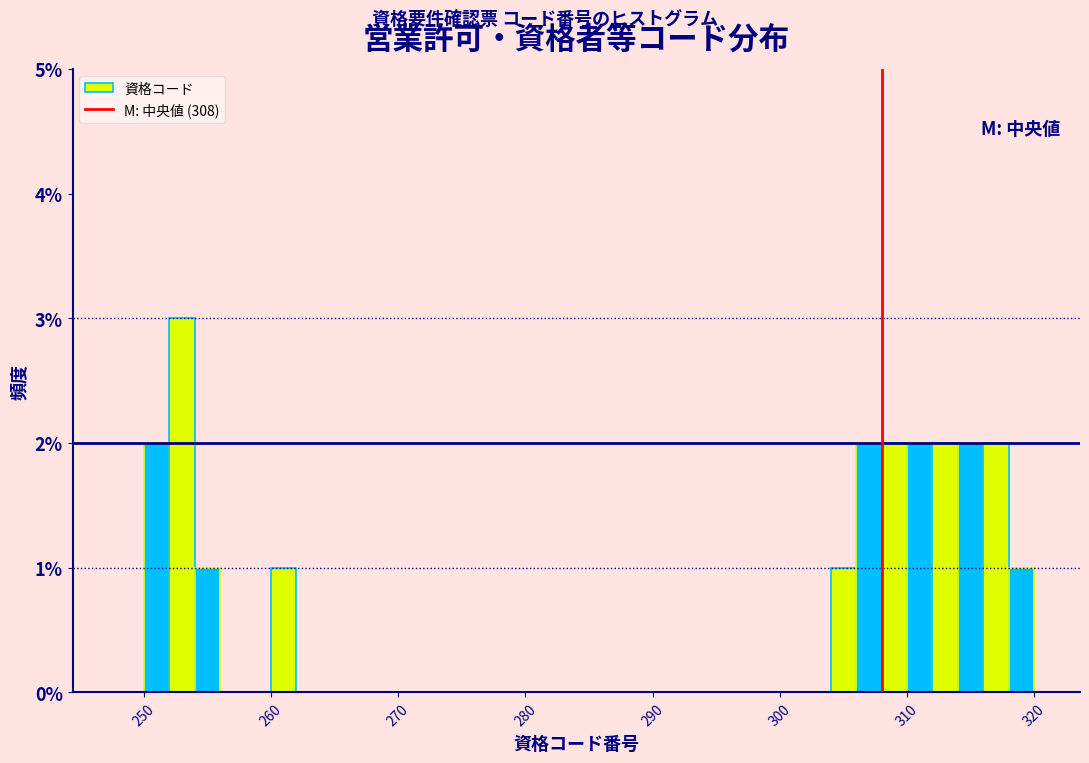

Around what value on the x-axis is the tallest bar? Give the approximate position of its centre, as read against the axis.

253